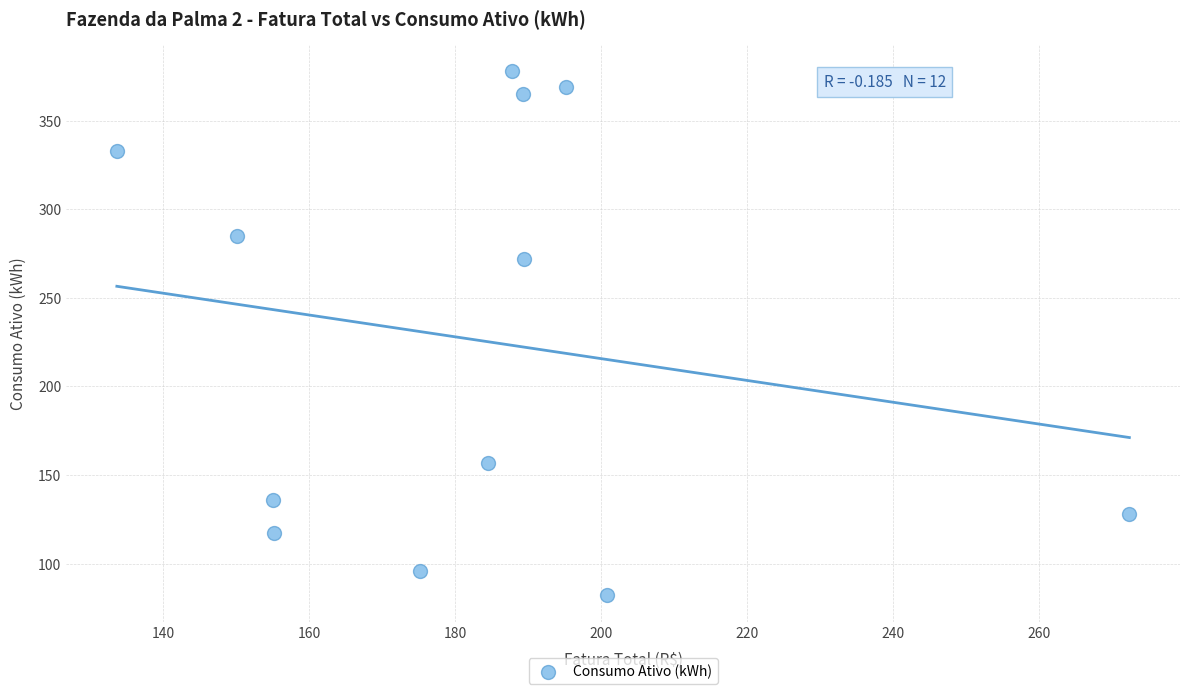

What is the range of Y values (max minus min)?

296